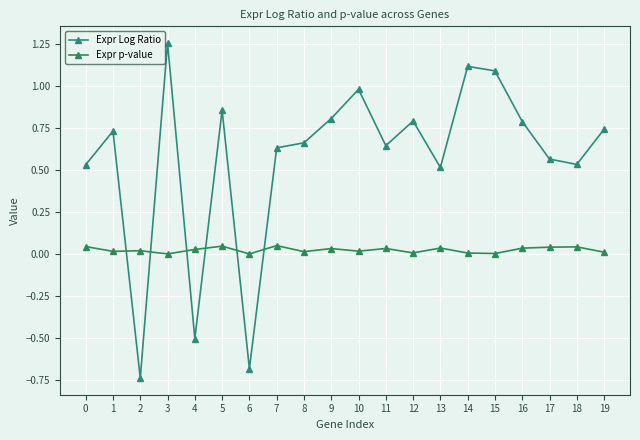

How many values in Expr Log Ratio are below zero?

3